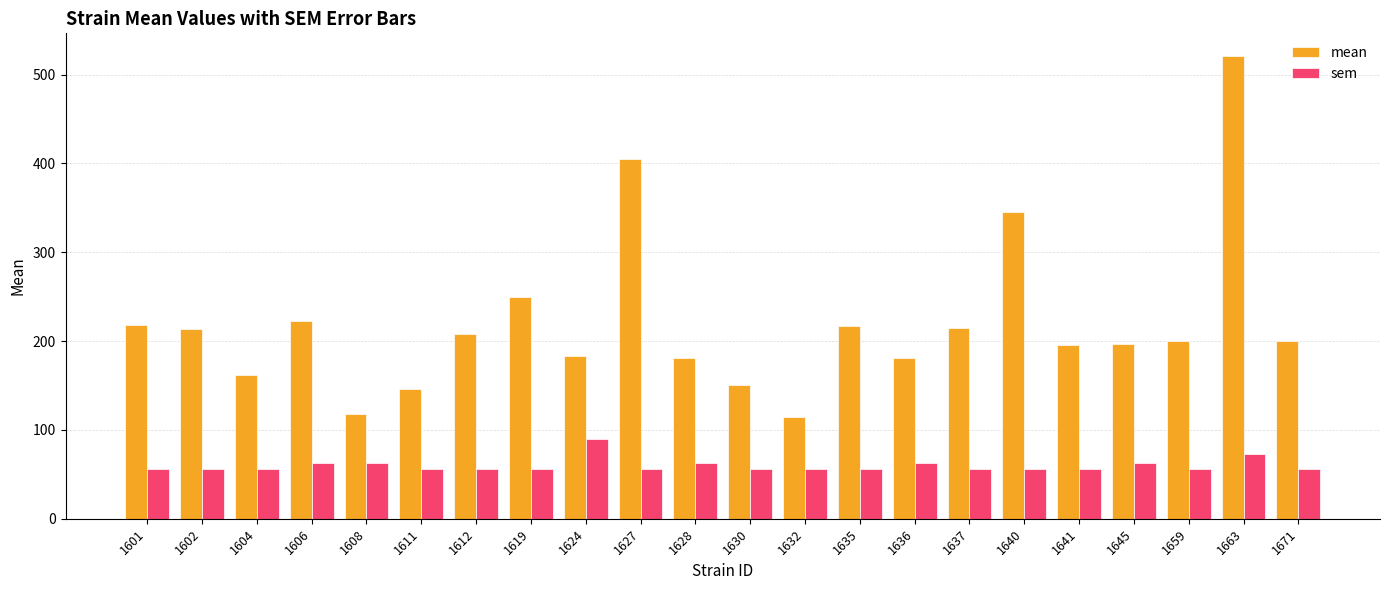

How many data points in mean are less than 200?

11